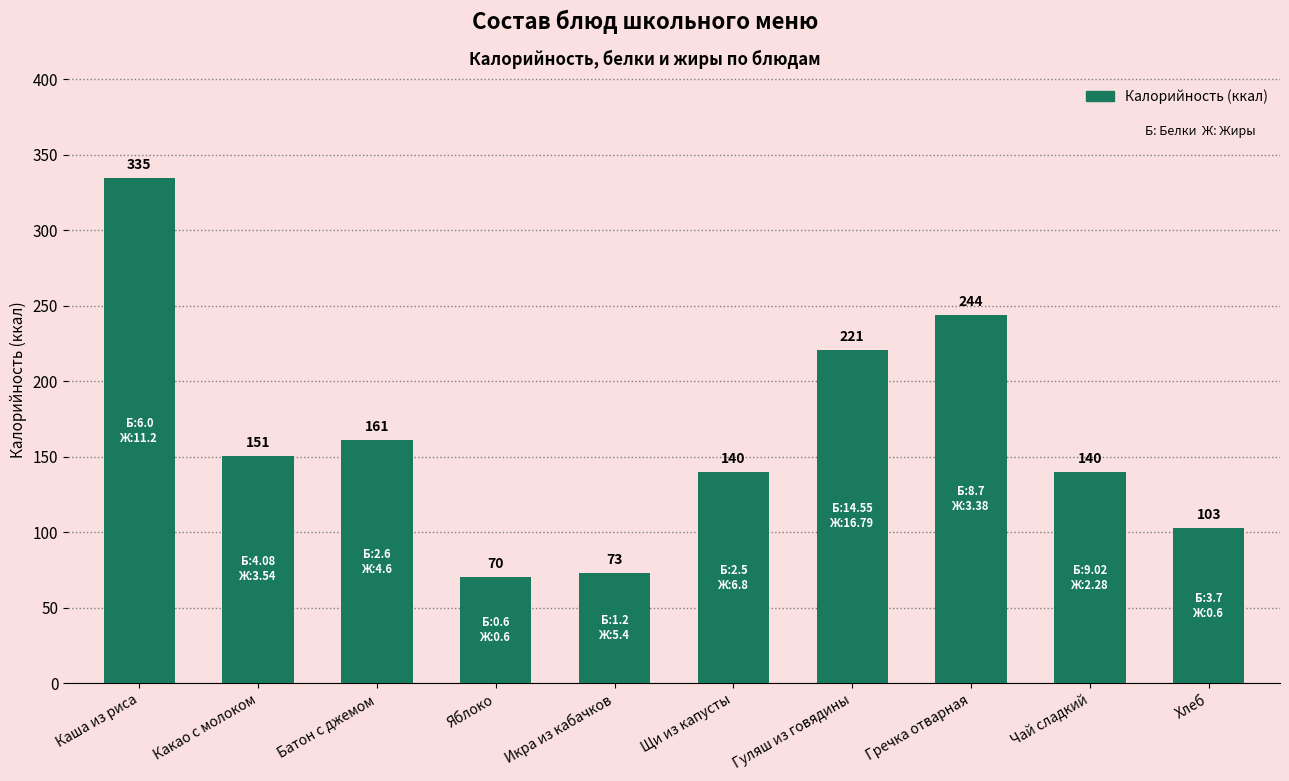

True or false: the data shows 77.9 at Щи из капусты.

False